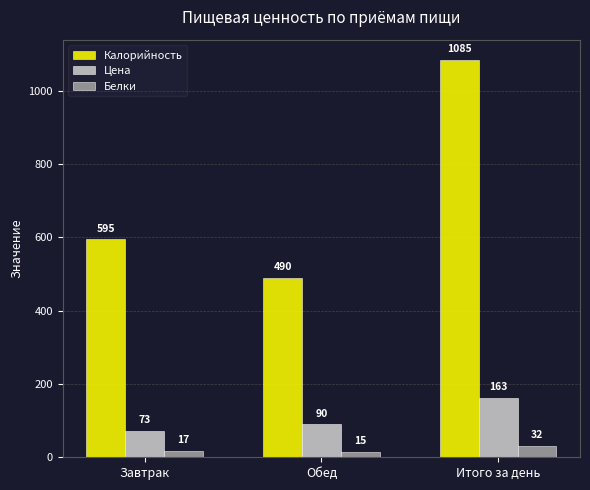

The Калорийность series shows 514 at Итого за день. True or false?

False